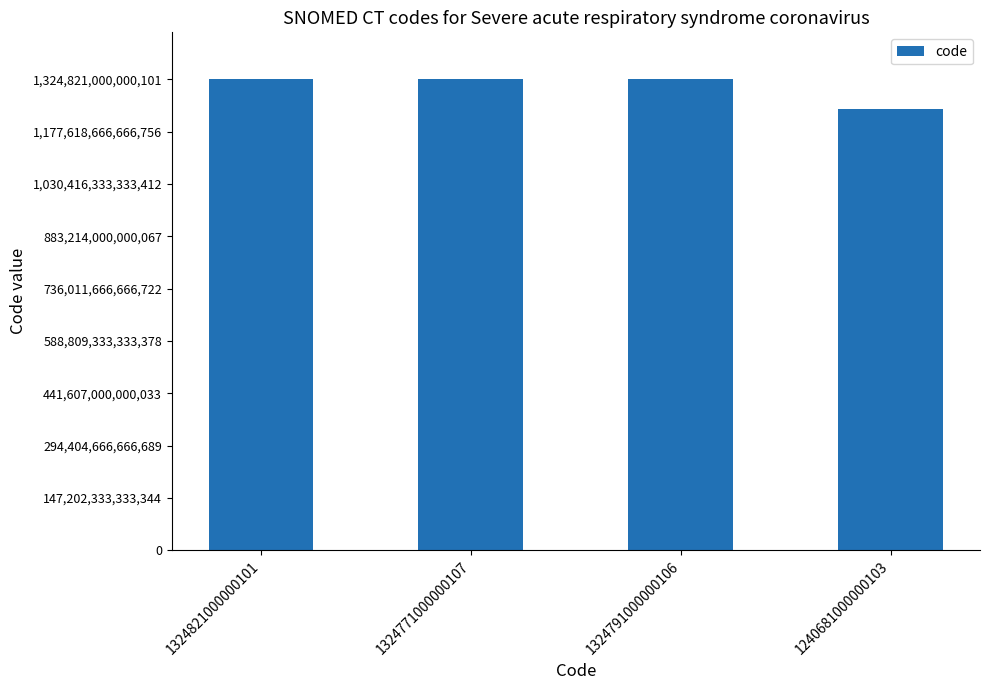

Which label corresponds to the smallest value in the chart?

1240681000000103